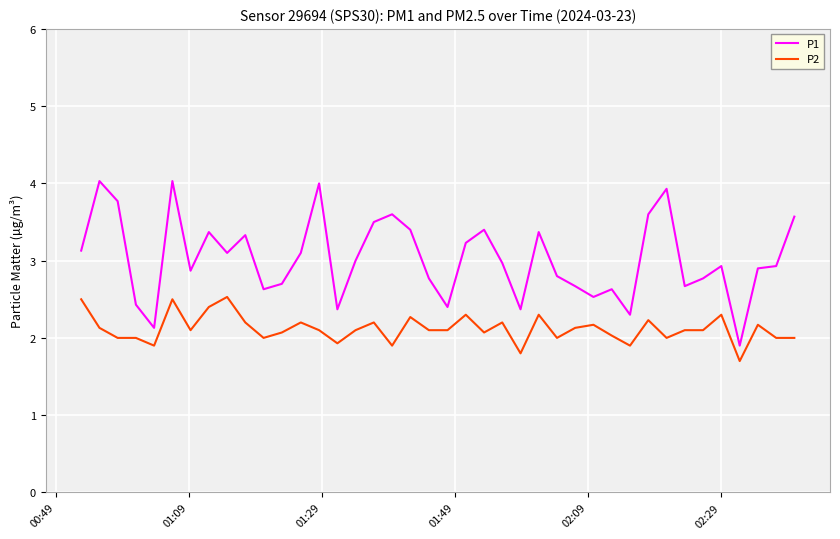

Rank the series by their average value, from highest to lowest.

P1, P2